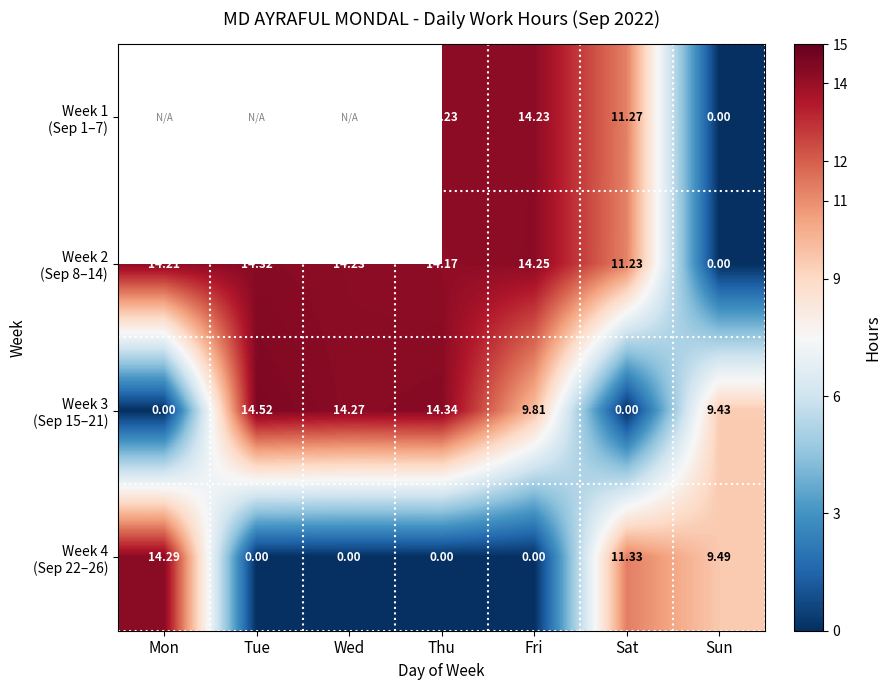

Where is Week 4 (Sep 22–26) nearest to the value 7?

Sun